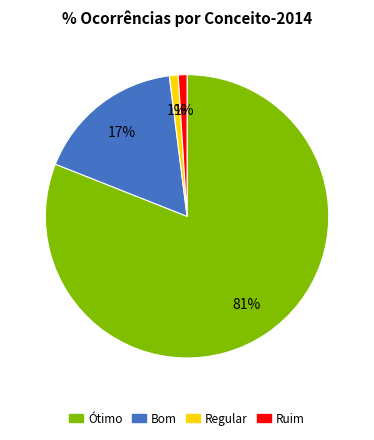

To the nearest percent, what is the average slice percentage?

25%